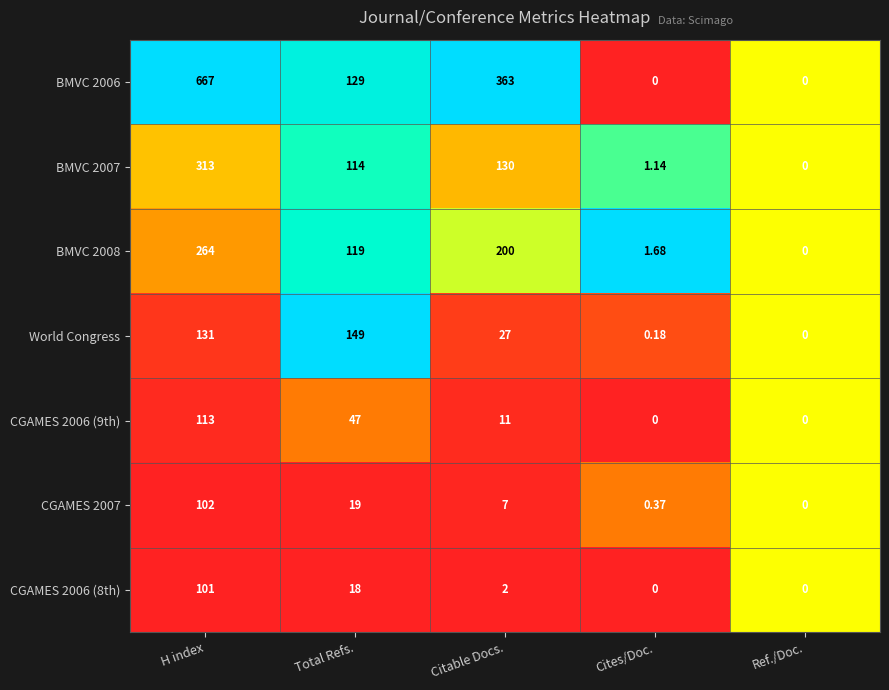

What is the difference between the highest and lowest values at Citable Docs.?

361.0